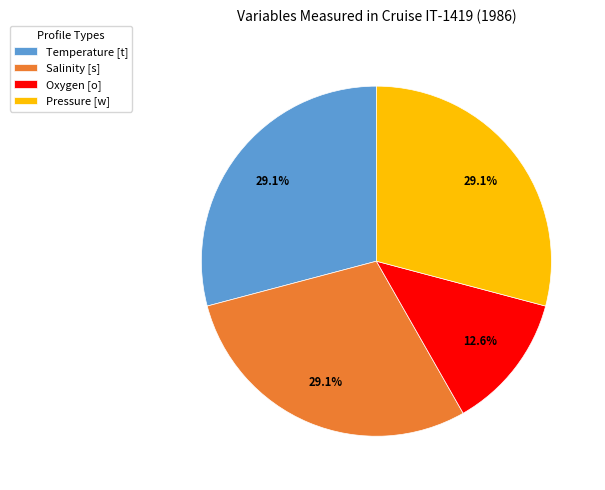

Is Temperature [t] the majority of the pie?

No